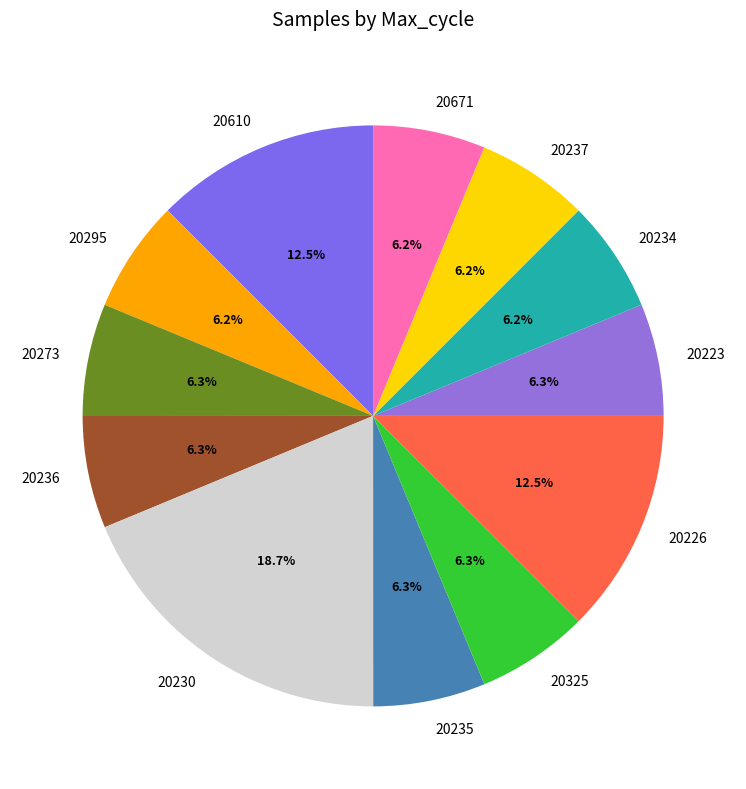

Which category has the biggest portion of the pie?

20230